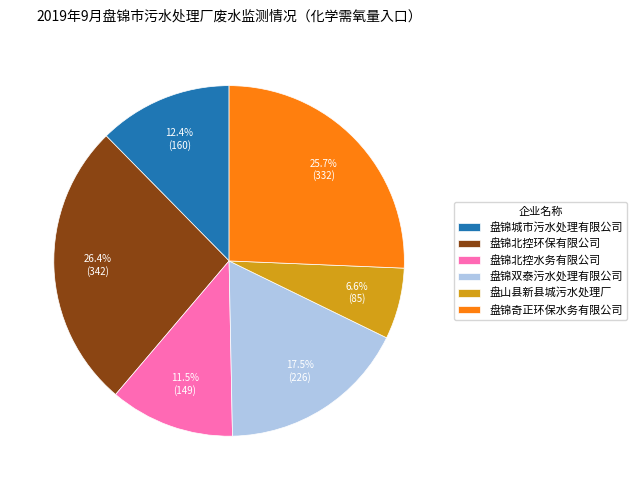

How many slices are in this pie chart?

6